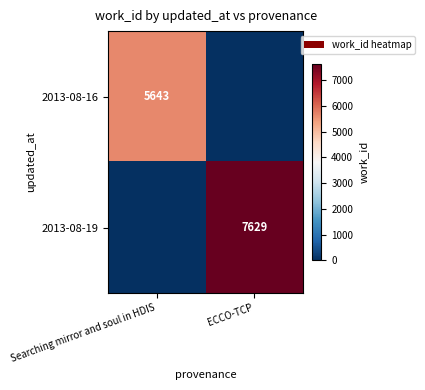

The 2013-08-19 series shows 7629 at ECCO-TCP. True or false?

True